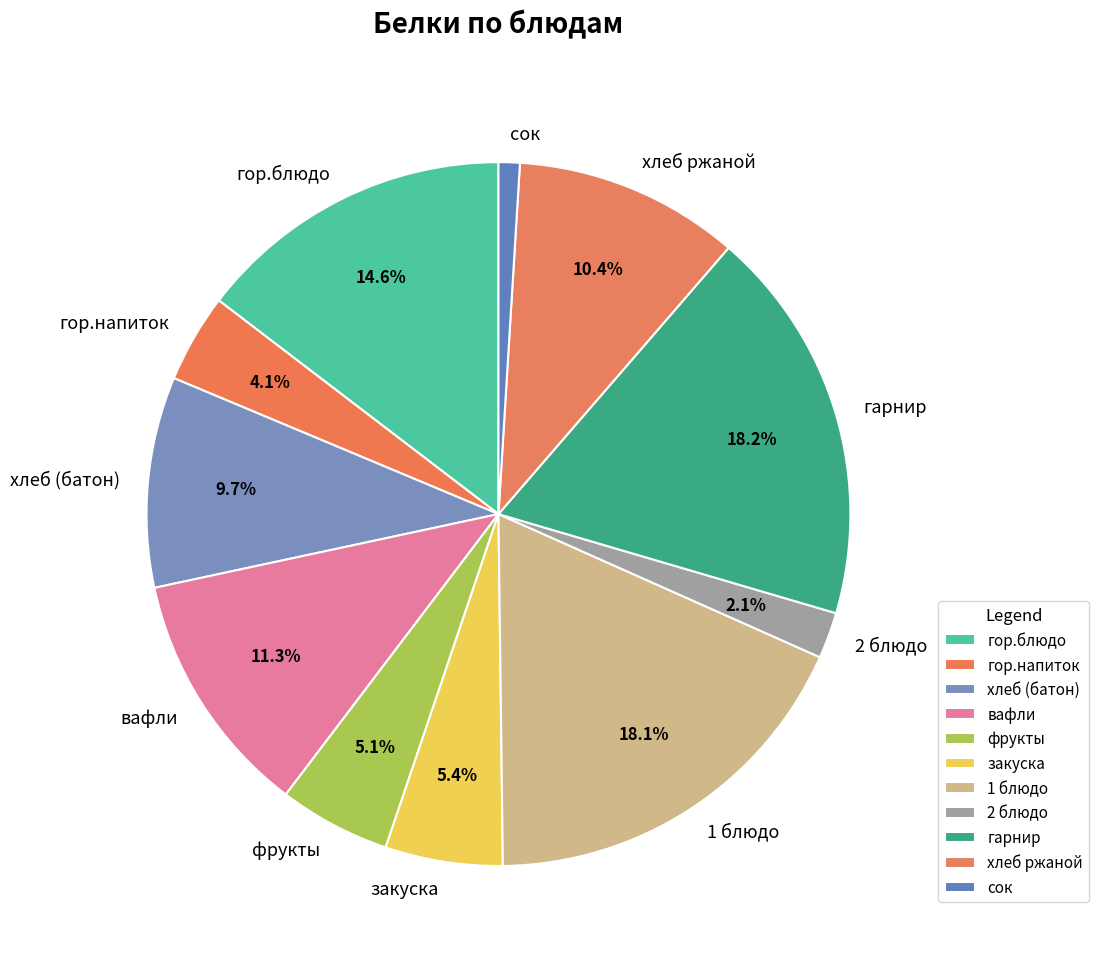

Approximately how many times larger is the value at гор.напиток compared to хлеб (батон)?

0.4